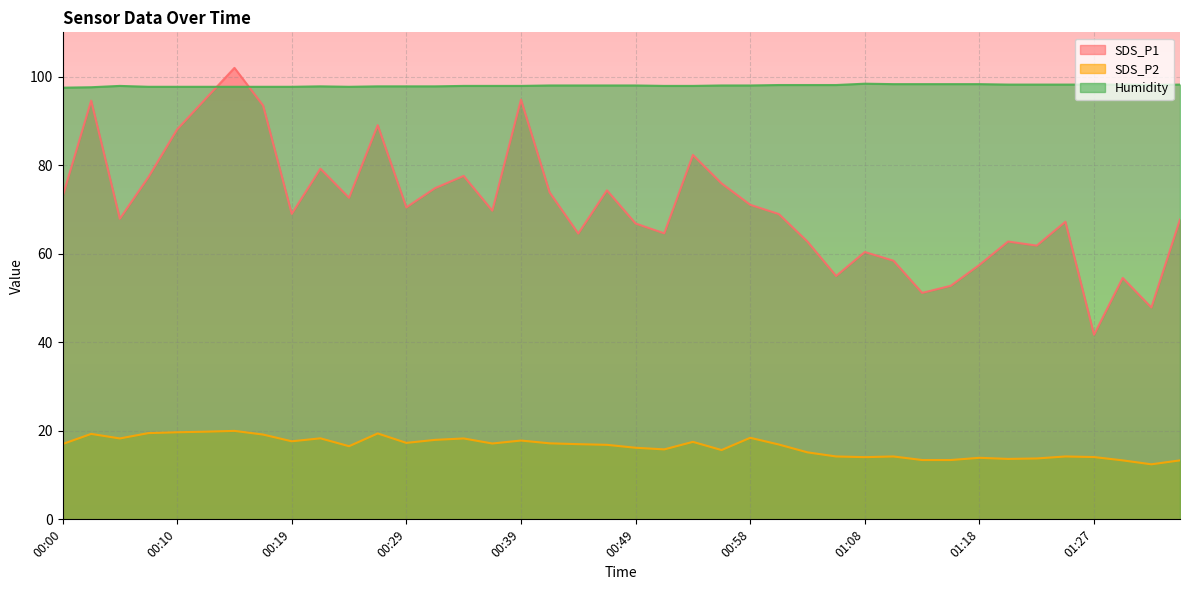

At which label is SDS_P1 closest to 71?

00:58